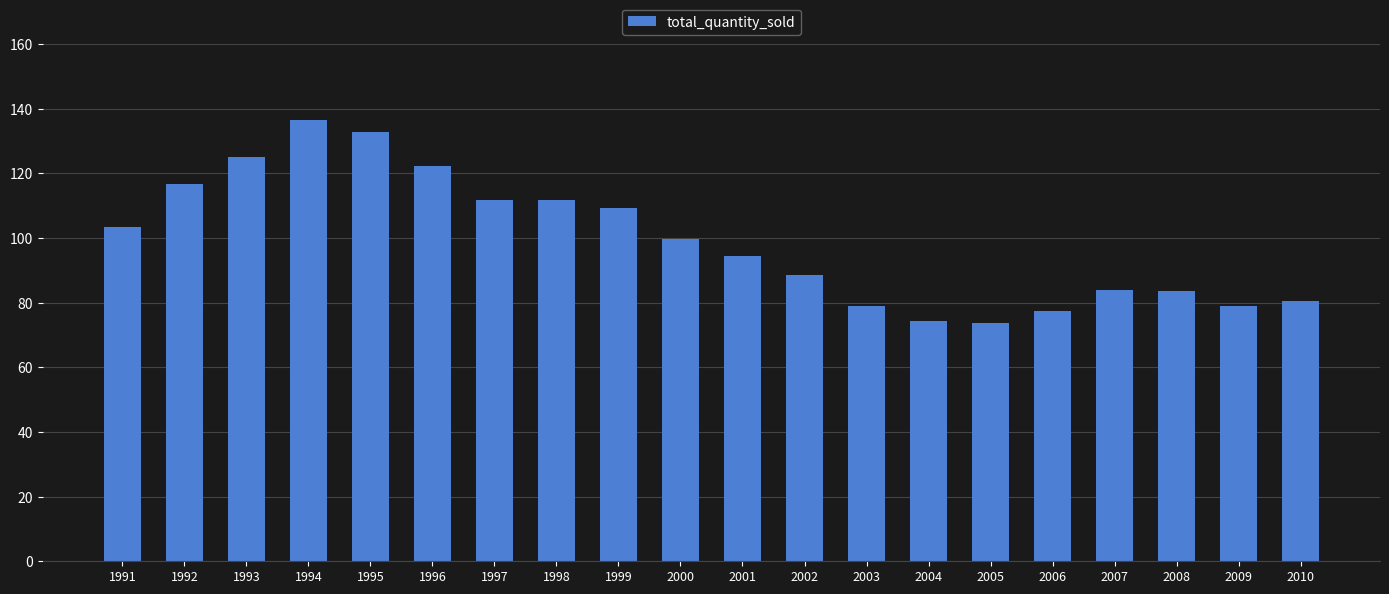

Are the bars horizontal?

No